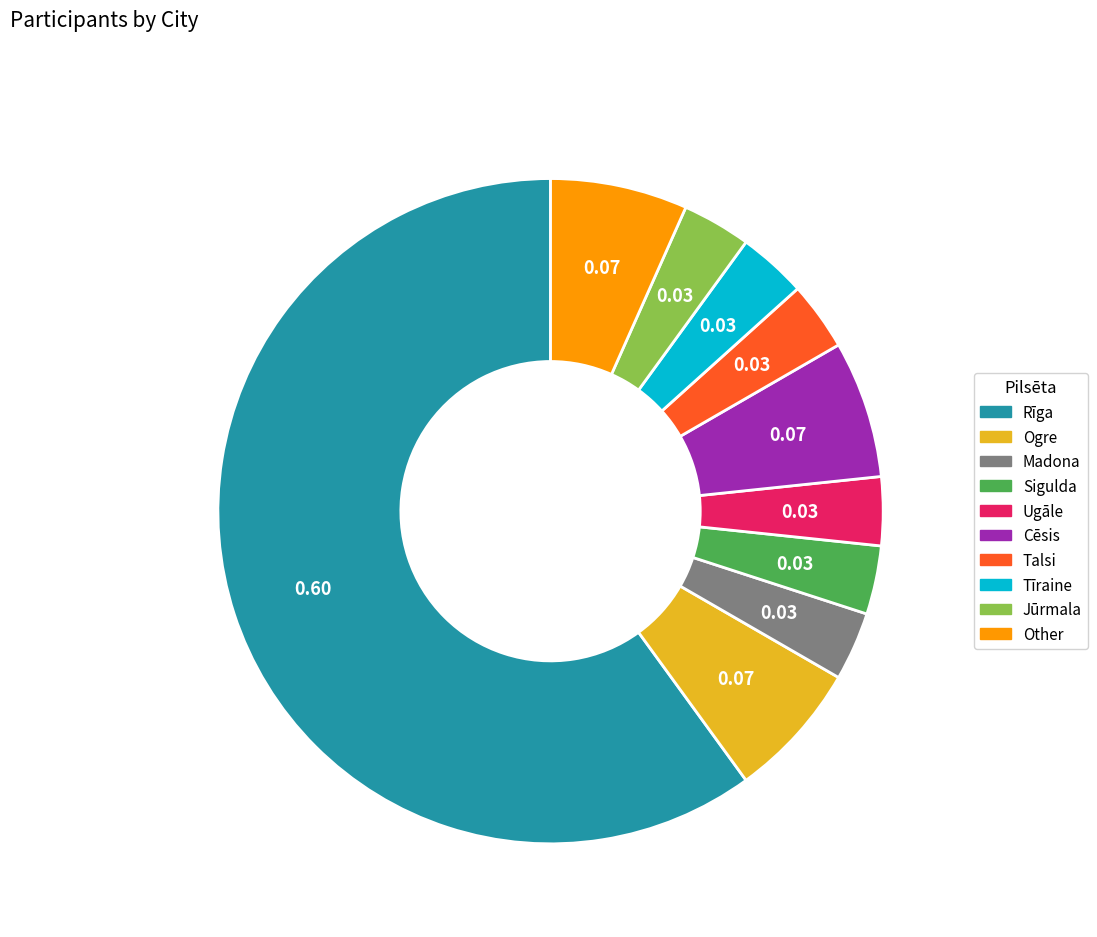

What is the largest slice in the pie chart?

Rīga